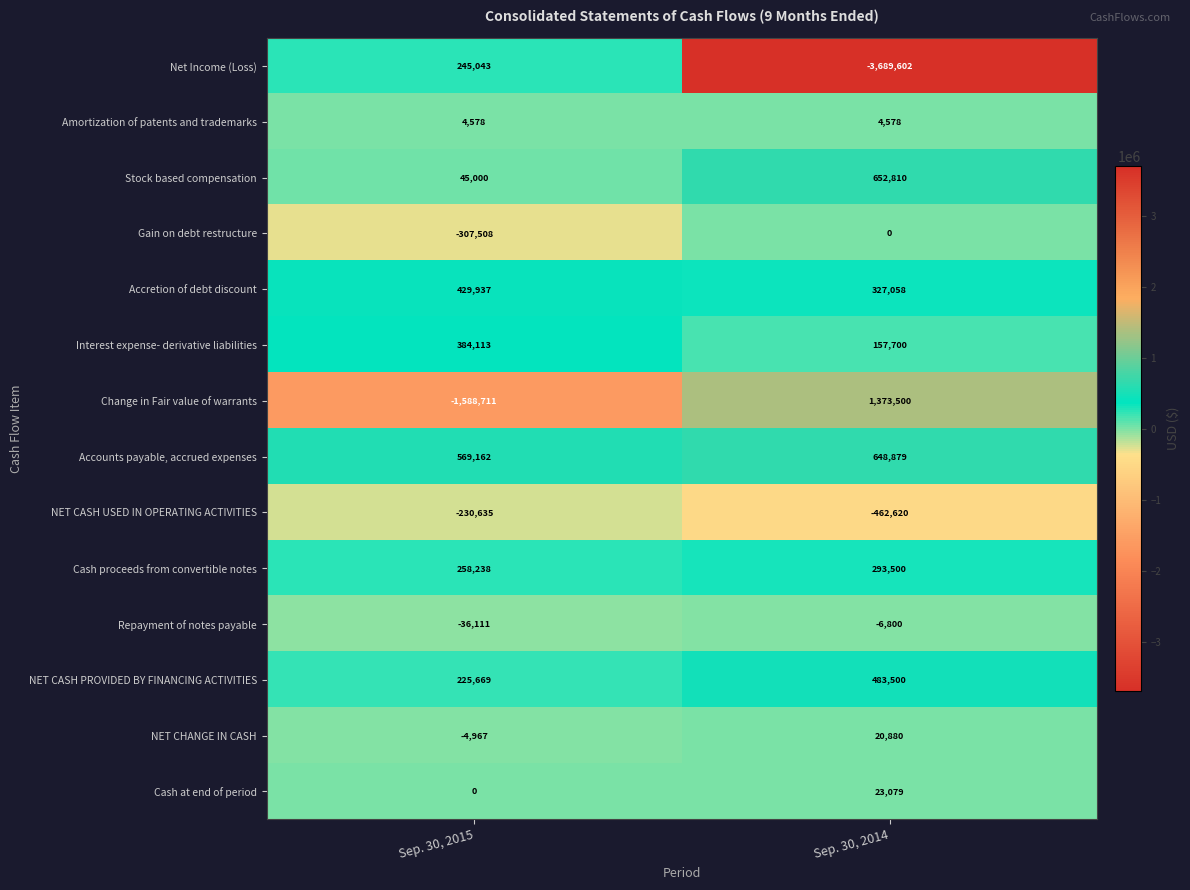

How many data points does each series have?

2